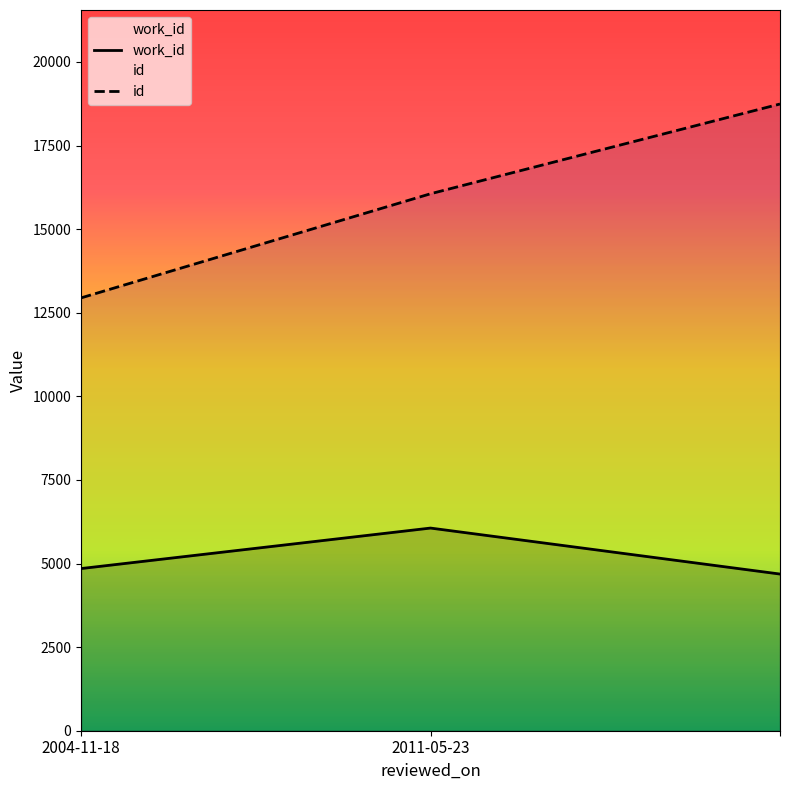

Reading left to right, what are all the values shown in this chart?

work_id: 4849	6060	4685
id: 12943	16057	18741